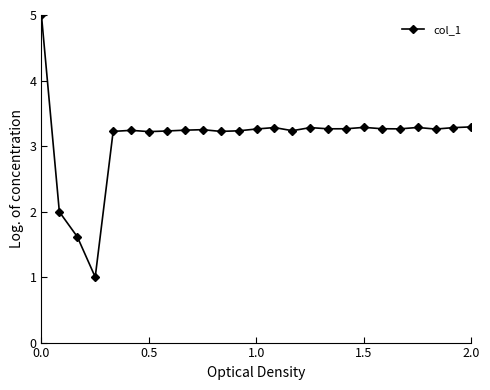

What is the value of the 21st point from the left?

3.3